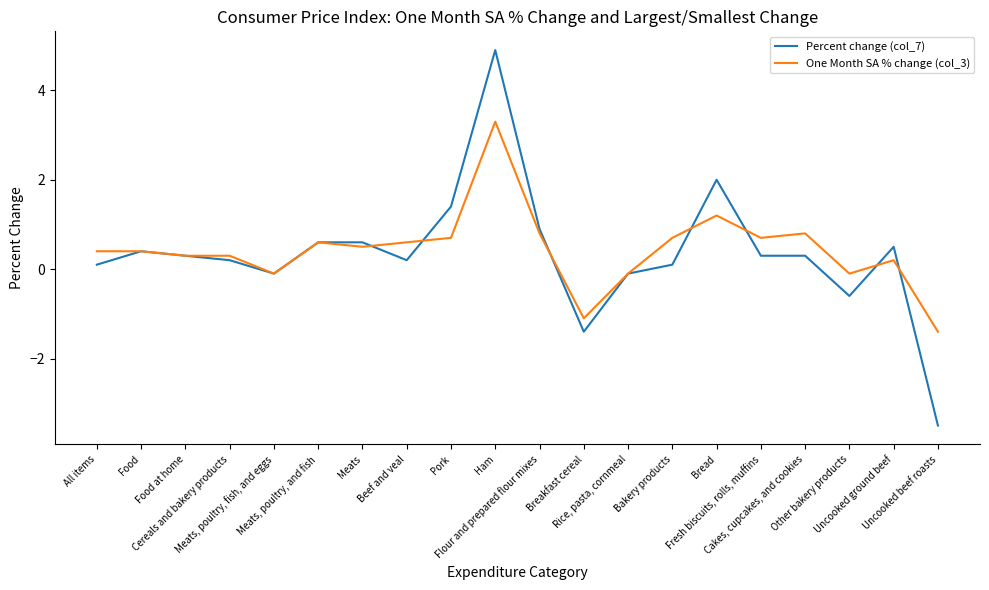

Rank the series by their maximum value, from highest to lowest.

Percent change (col_7), One Month SA % change (col_3)